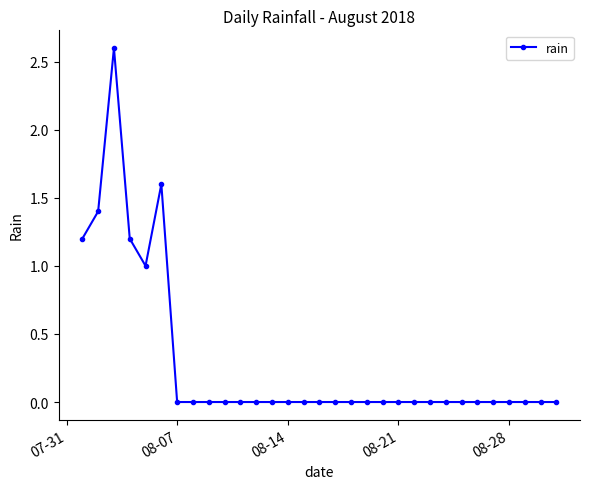

What is the sum of all values?

9.0